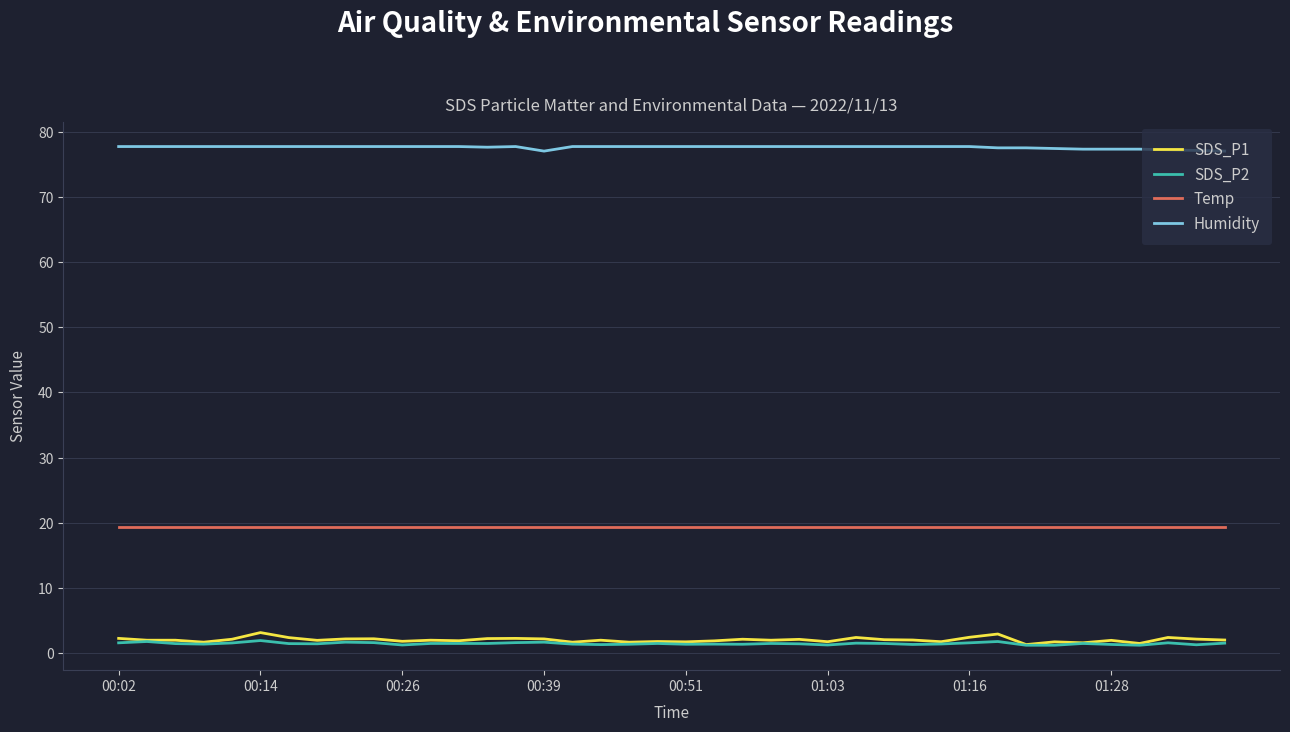

True or false: Temp and SDS_P2 intersect in this chart.

False